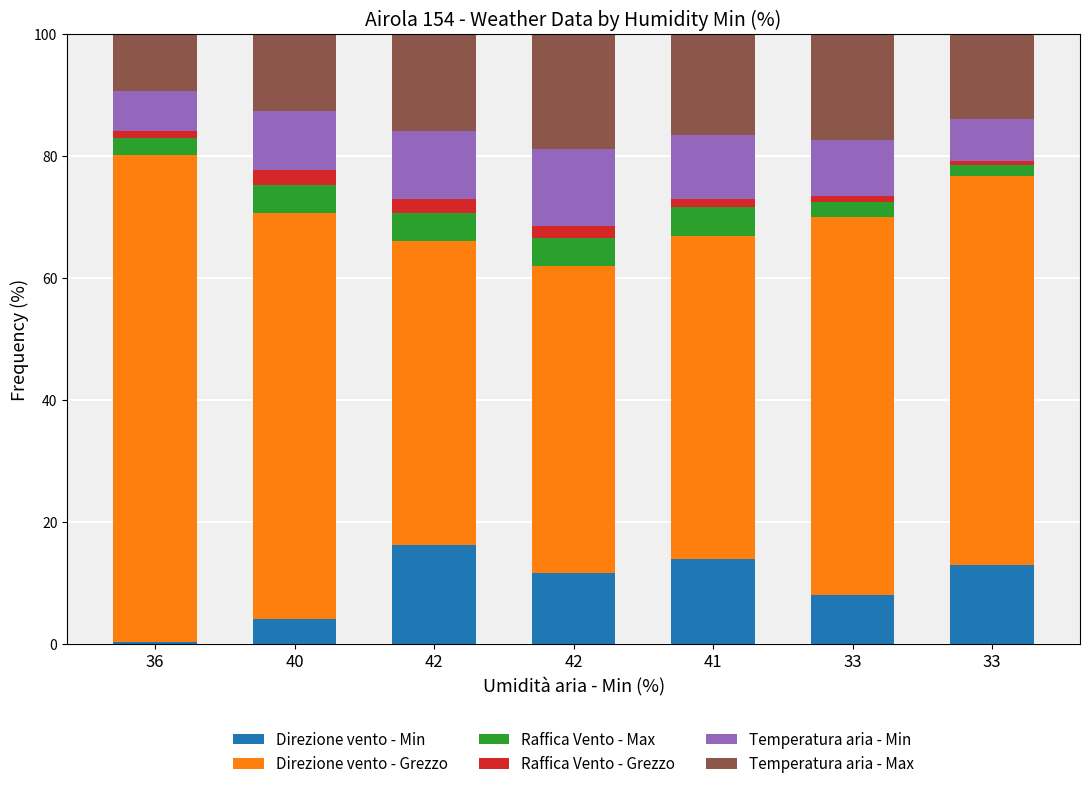

How many data points in Direzione vento - Min are above 11?

4